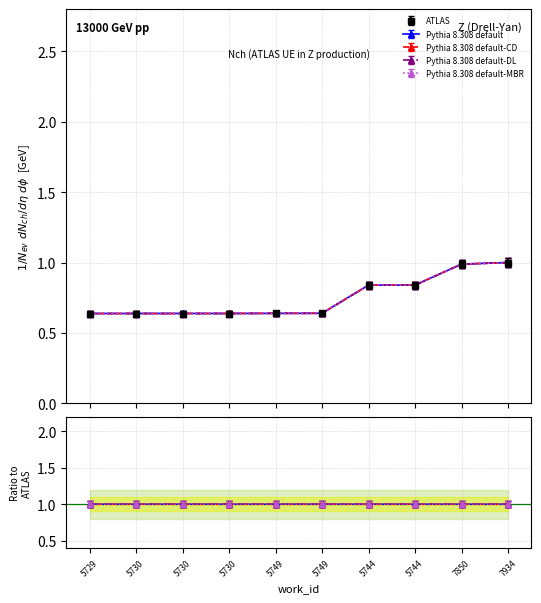

Which series changed the most between 5730 and 5744?

Pythia 8.308 default-MBR